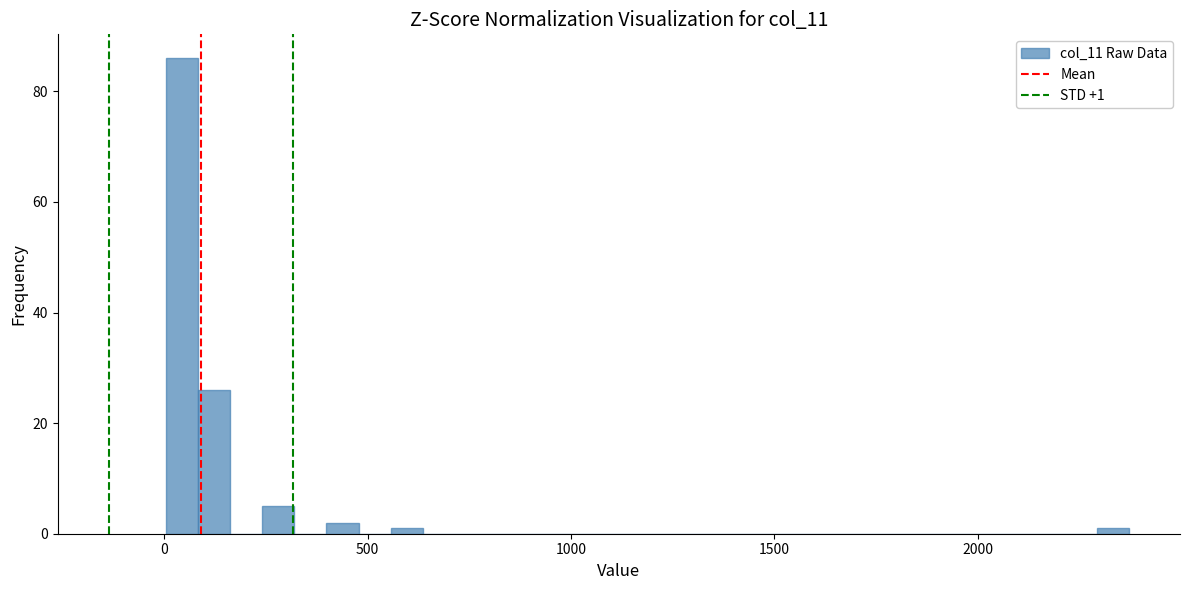

Around what value on the x-axis is the tallest bar? Give the approximate position of its centre, as read against the axis.

50